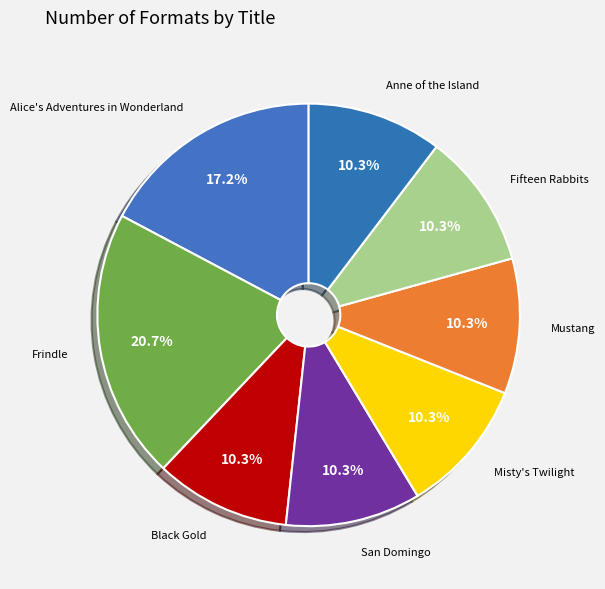

Combined, what portion of the pie is Mustang and Fifteen Rabbits?

20.7%